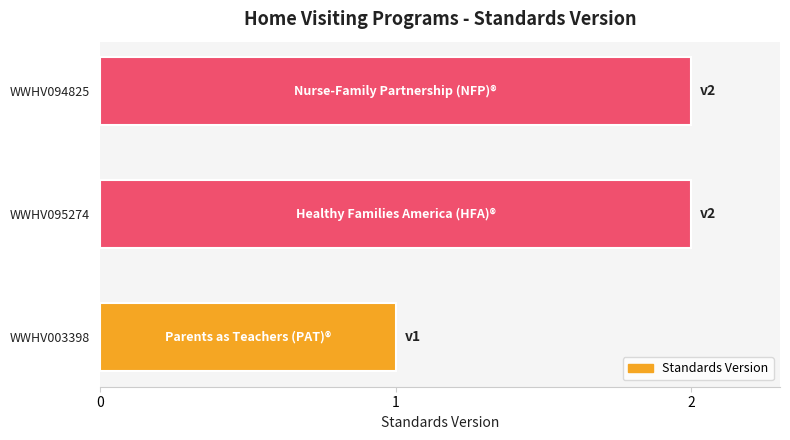

True or false: the data shows 2 at WWHV094825.

True